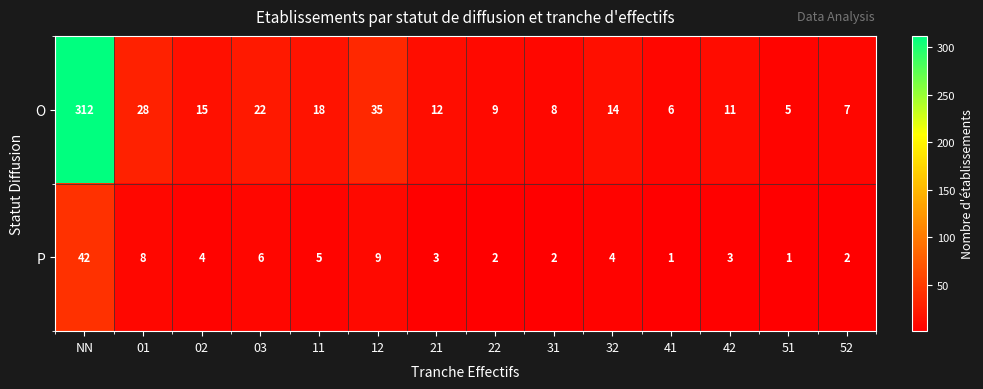

How many data points does each series have?

14